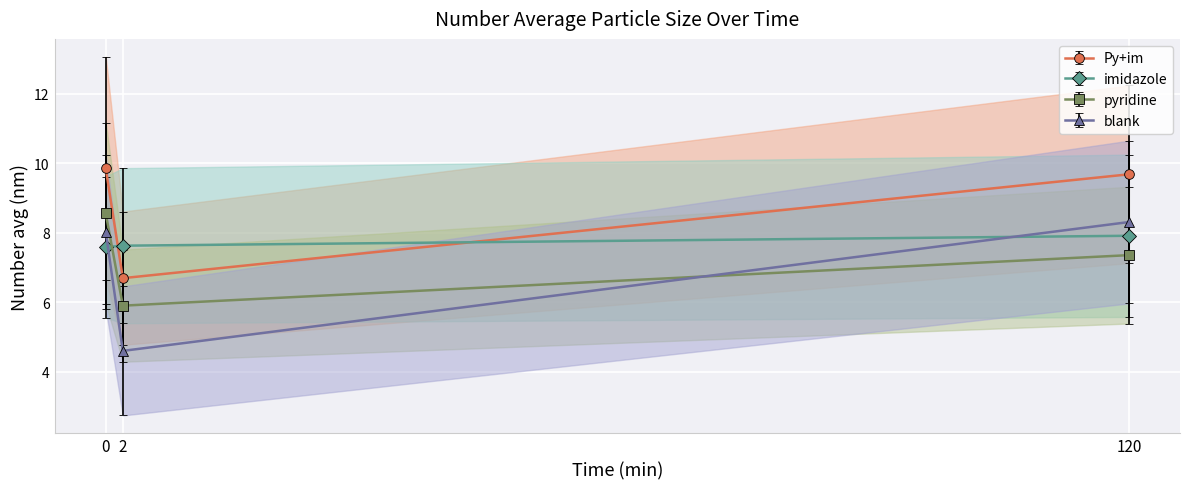

What is the value of the pyridine point at the 3rd from the left?

7.4